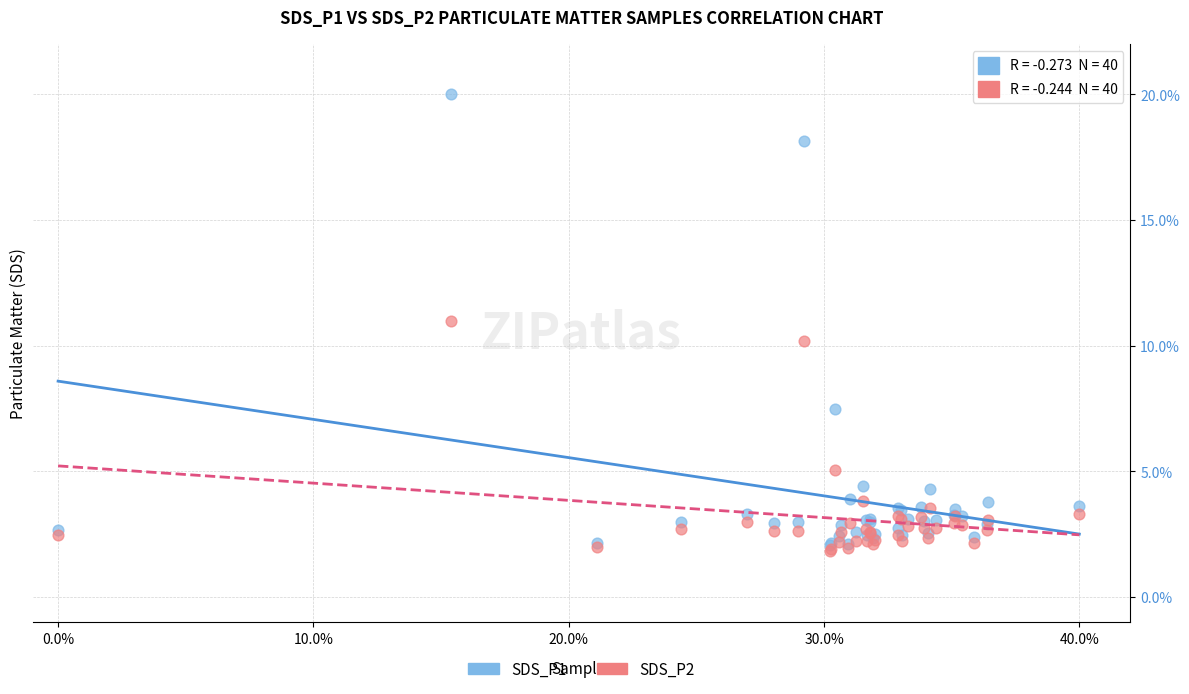

What are all the series names shown in the legend?

SDS_P1, SDS_P2